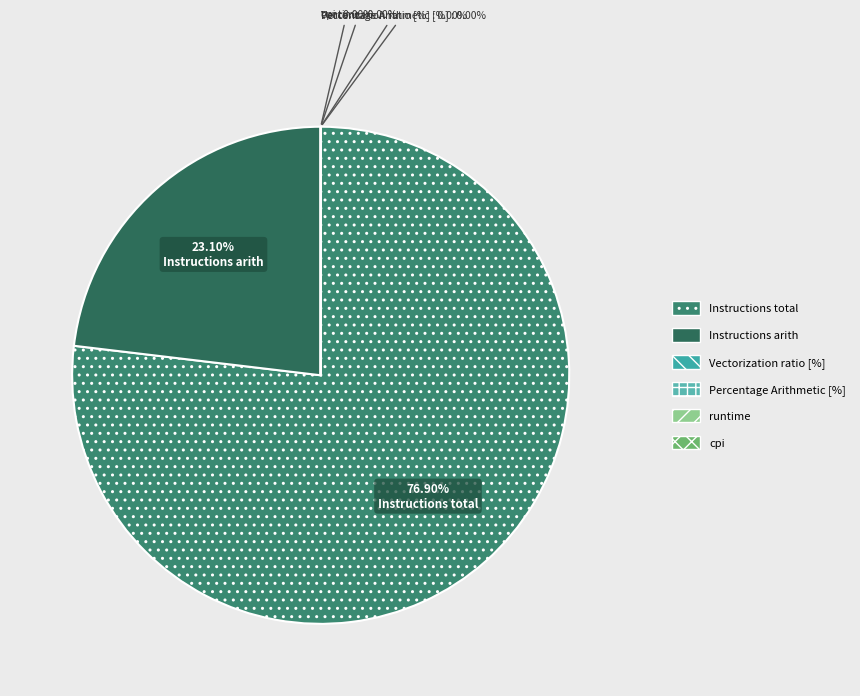

What percentage do cpi and Instructions total together represent?

76.9%